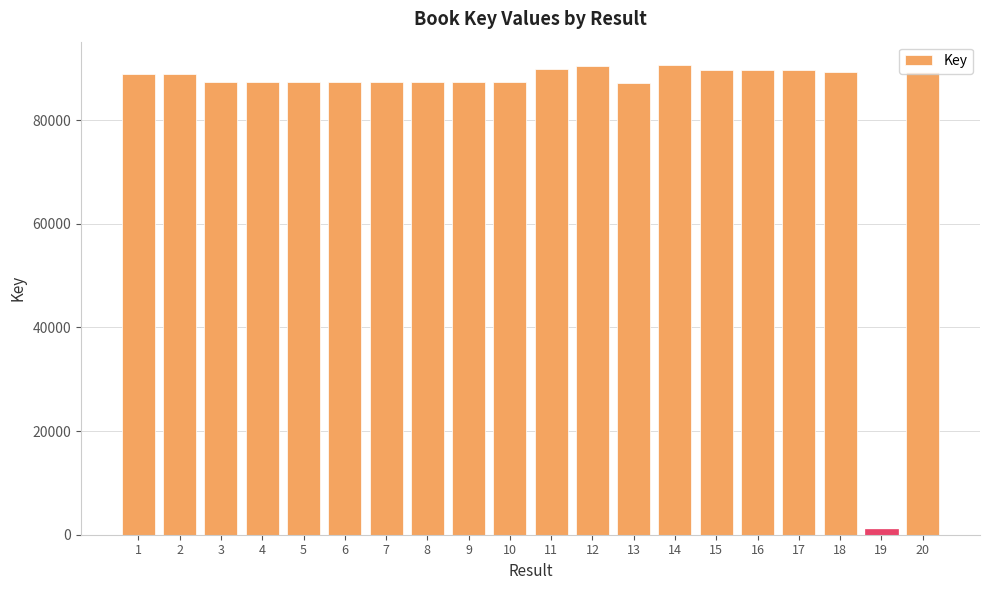

What is the difference between the values at 3 and 14?

3265